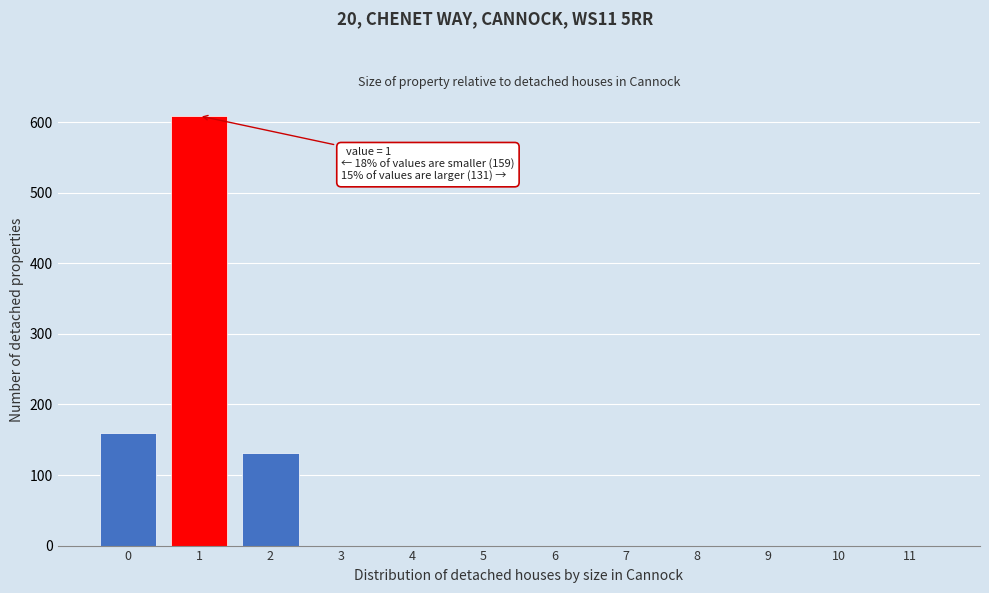

Reading left to right, transcribe all the data shown in this chart.

0=159	1=609	2=131	3=0	4=0	5=0	6=0	7=0	8=0	9=0	10=0	11=0